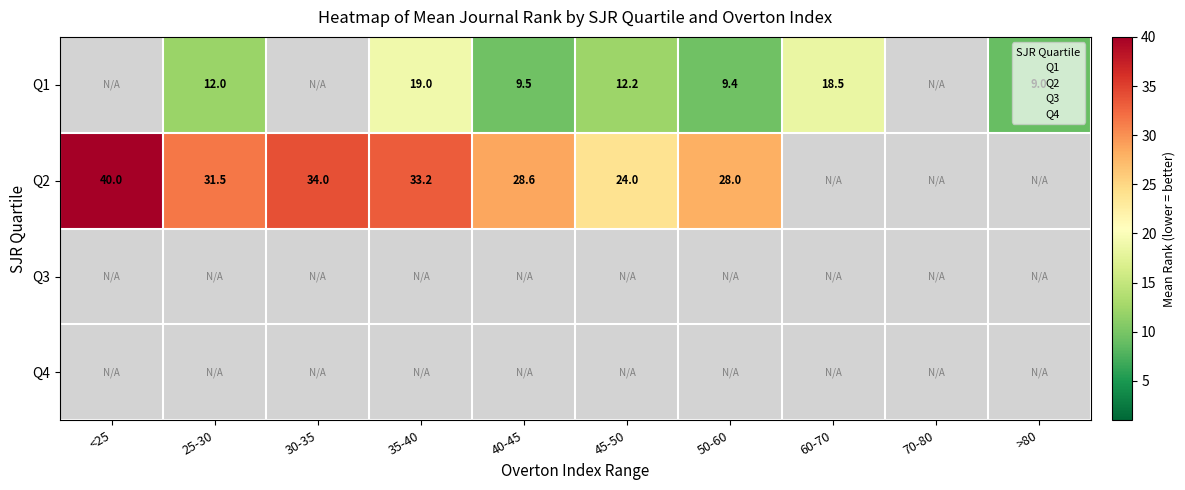

Which category has the lowest value across all series?

>80